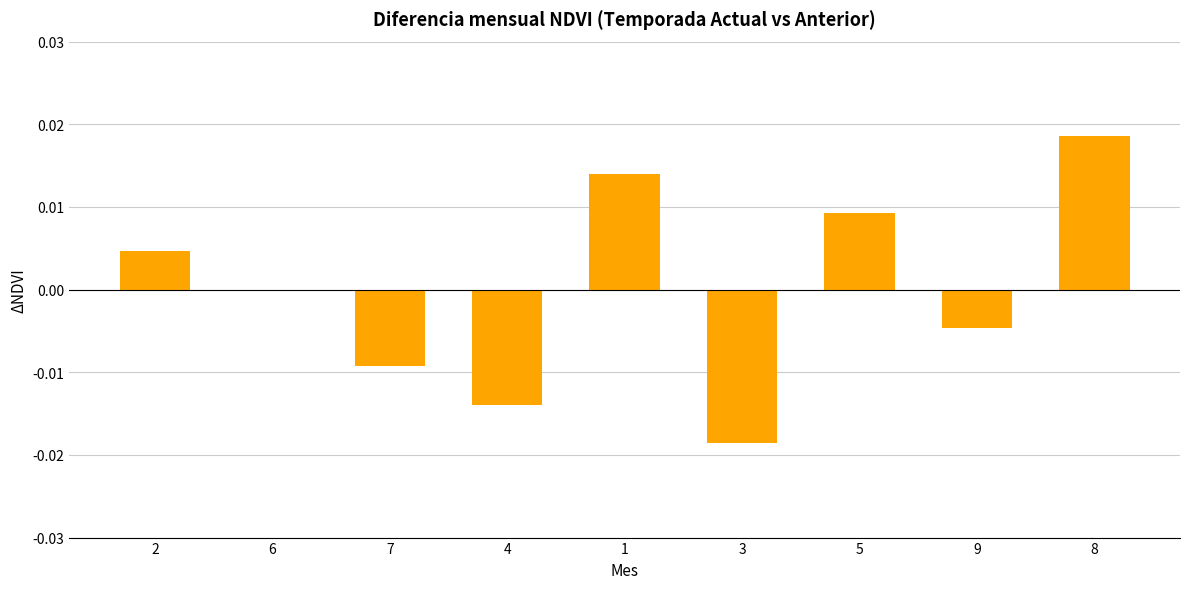

The chart shows a value of -0.0 at 4. True or false?

True